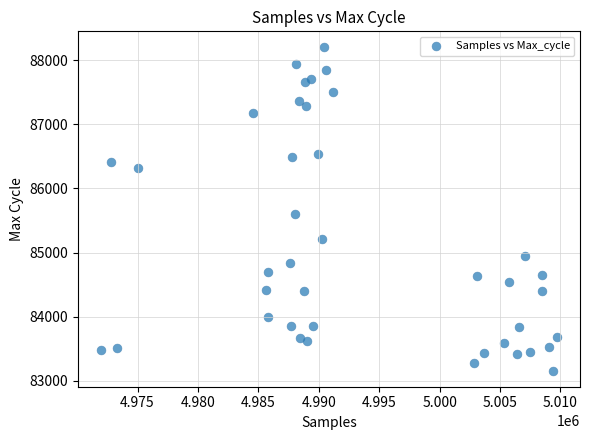

What is the range of Y values (max minus min)?

5036